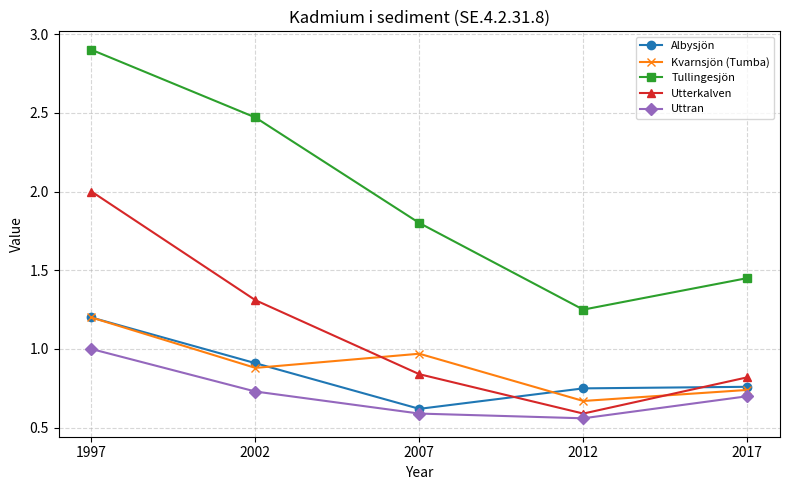

What is the total value across all series at 2012?

3.8